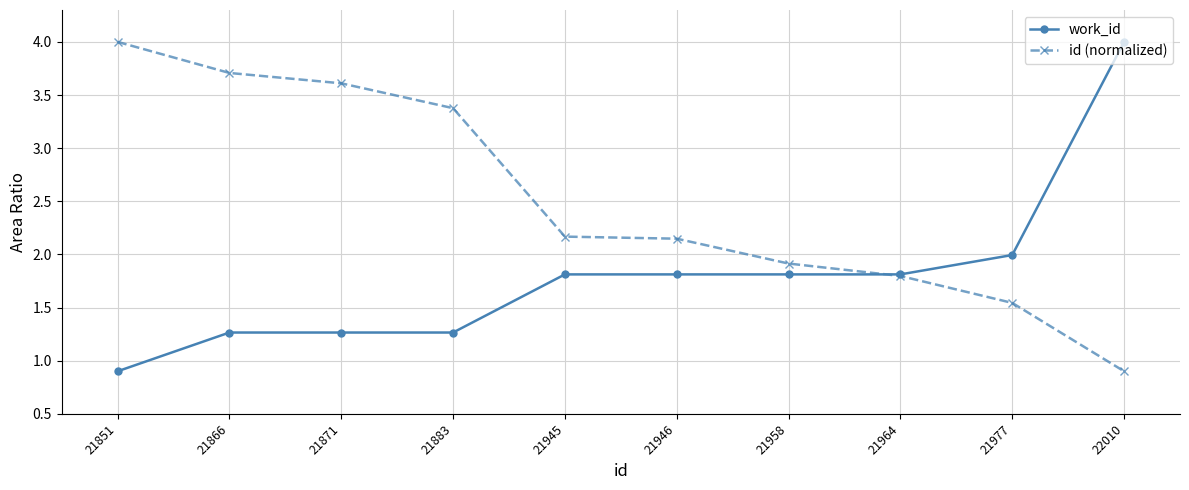

What is the difference between the highest and lowest values at 21977?

0.5